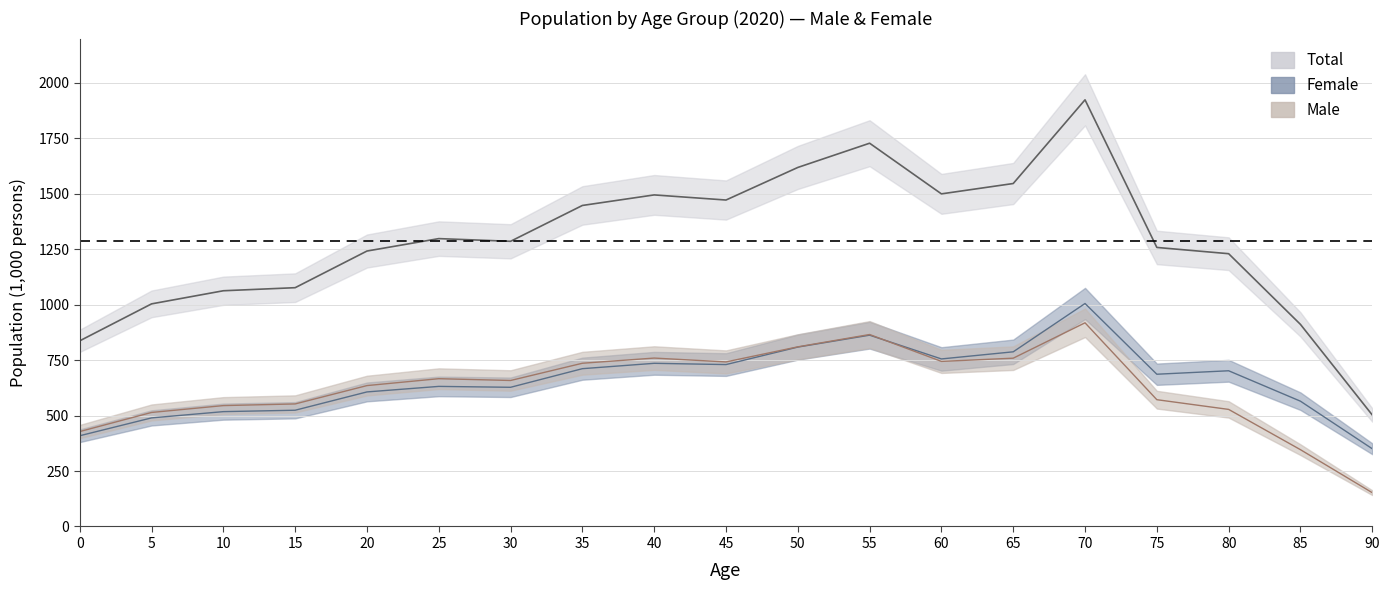

How many values in the male series are below 658?

9